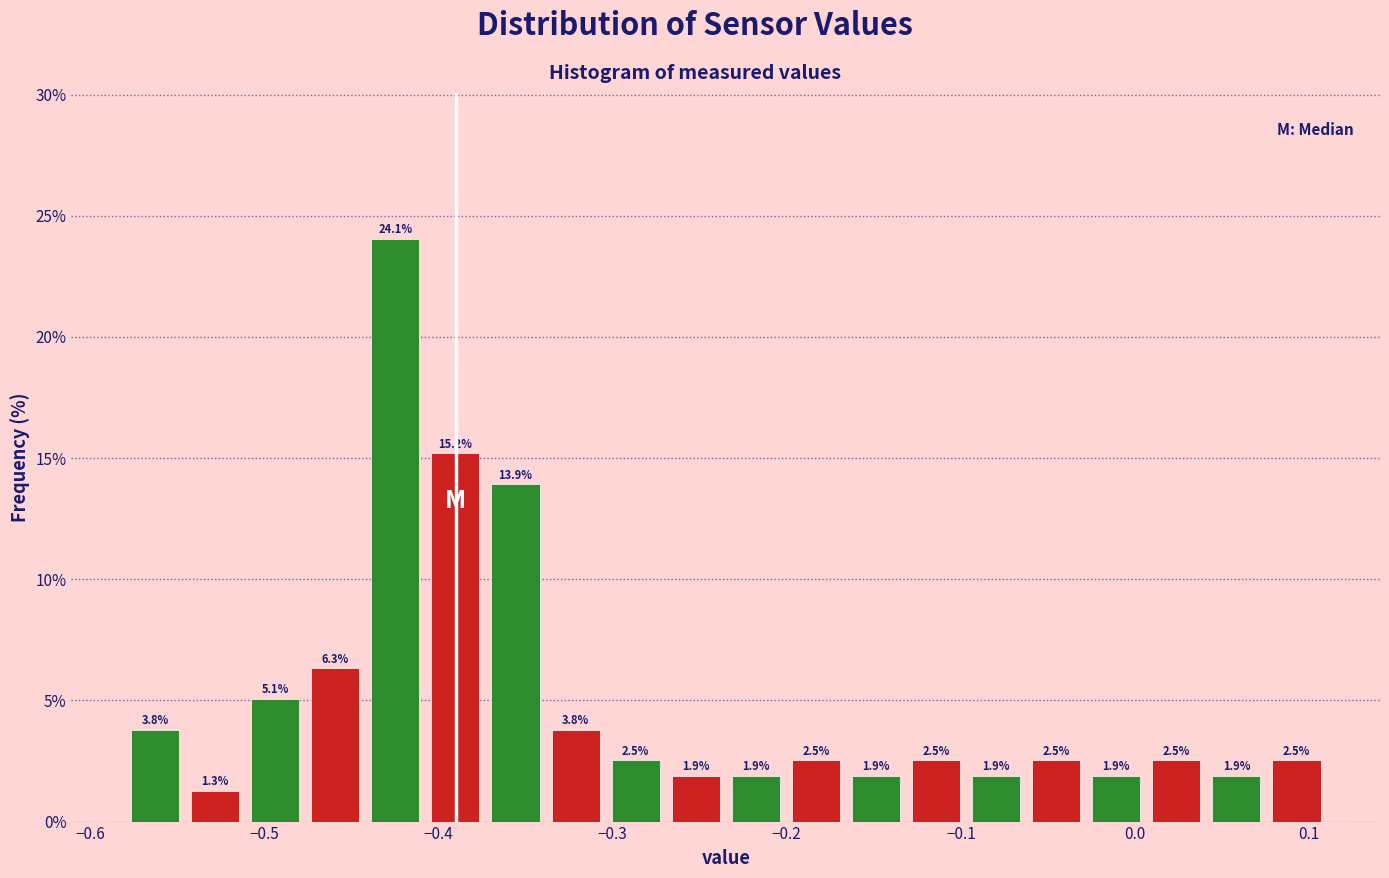

Read against the x-axis, roughly where is the centre of the tallest bar?

-0.42